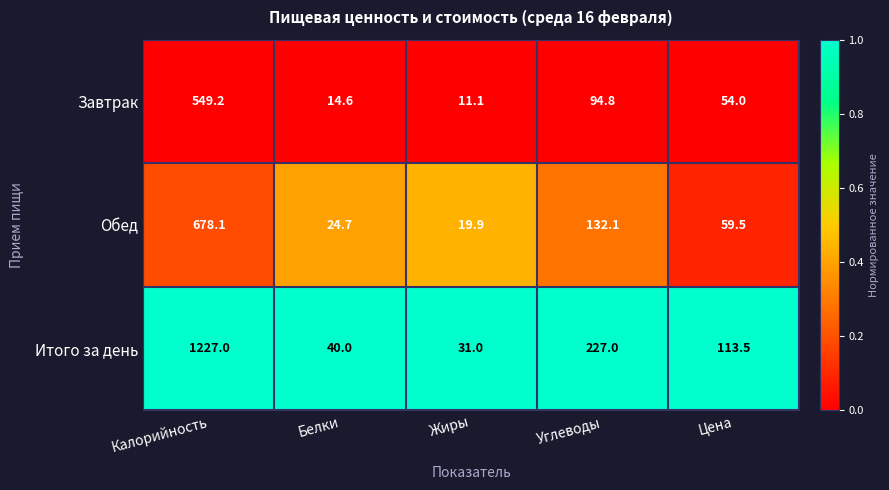

True or false: Итого за день has a value of 227.0 at Углеводы.

True